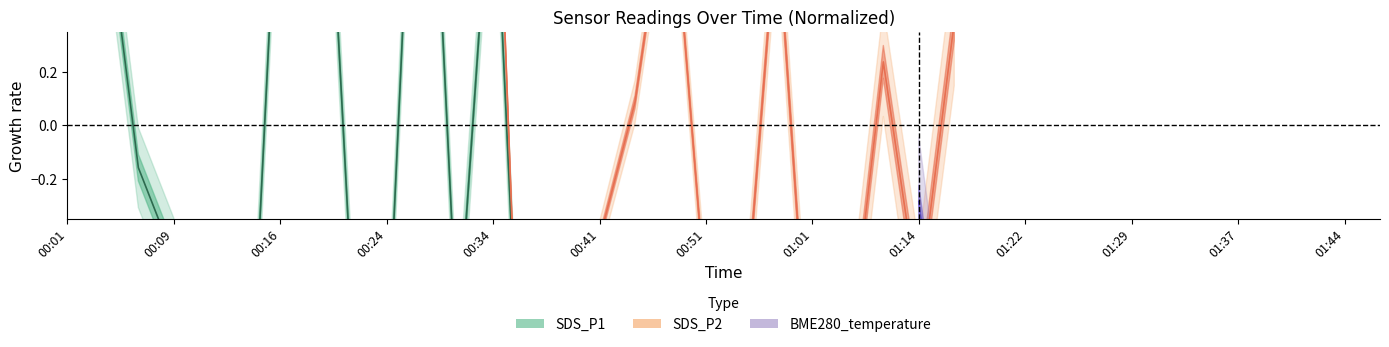

What is the sum of all SDS_P1 values?

0.2